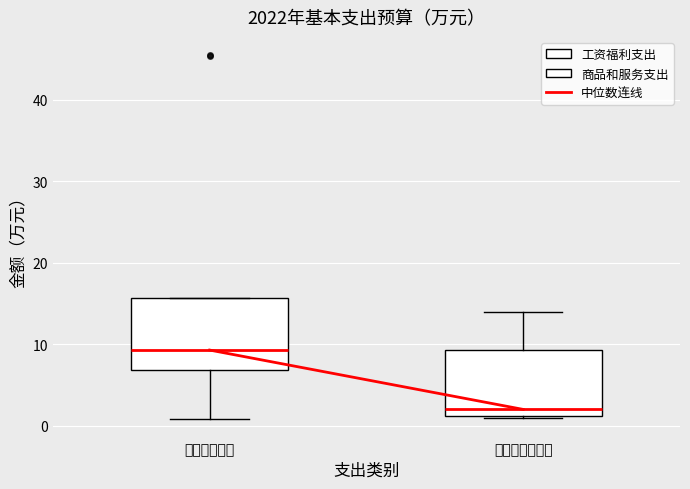

Reading left to right, read every box against the y-axis: the position of its median line, the range the box covers, and the ends of its whiskers. The values are not printed on the chart, so give them approximately, as read against the axis.

工资福利支出: median 9, box 7 to 16, whiskers 1 to 16
商品和服务支出: median 2, box 1 to 9, whiskers 1 to 14